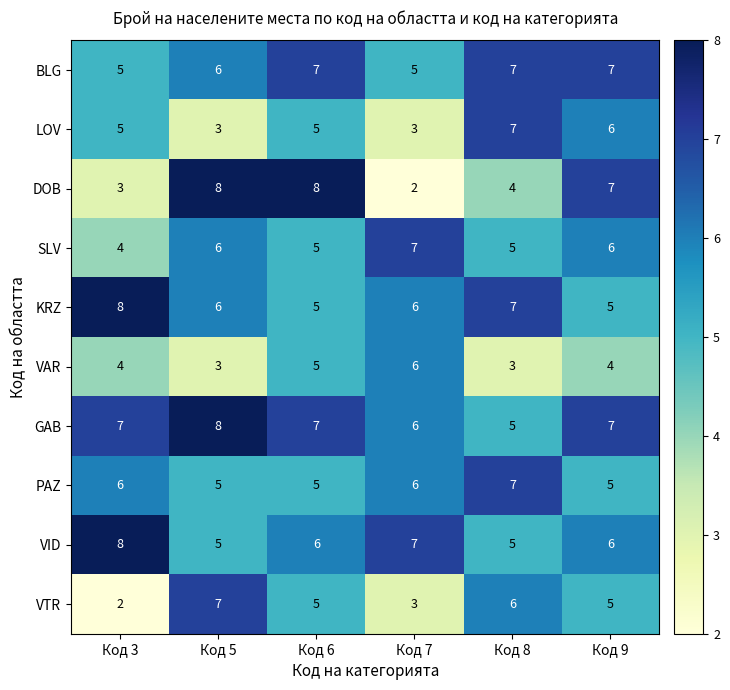

Where does the DOB series first go above 7?

Код 5